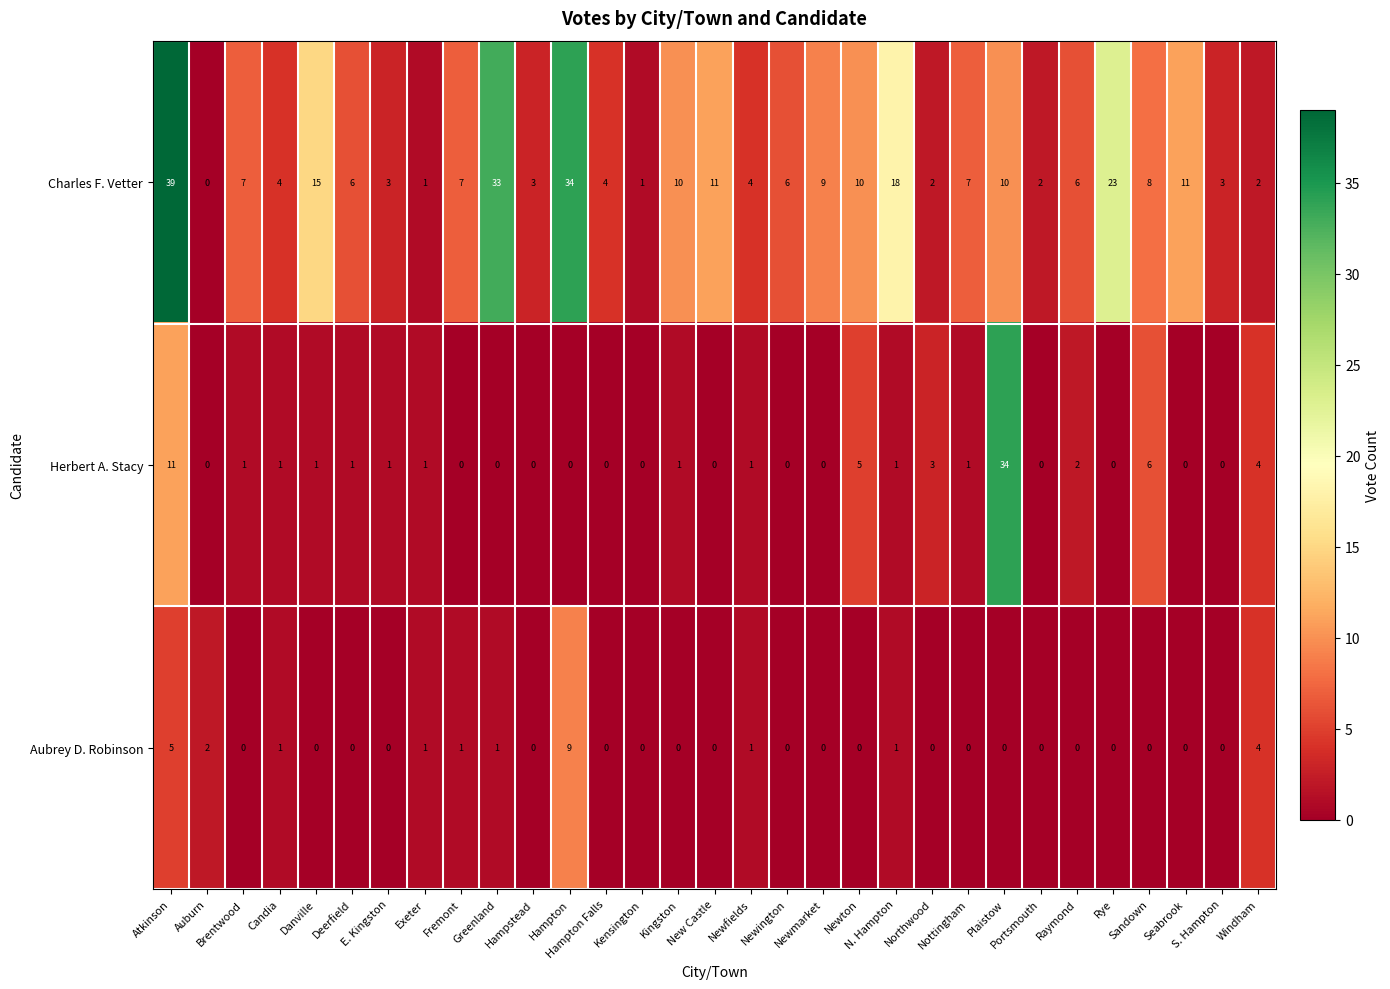

At how many categories does at least one series exceed 29?

4